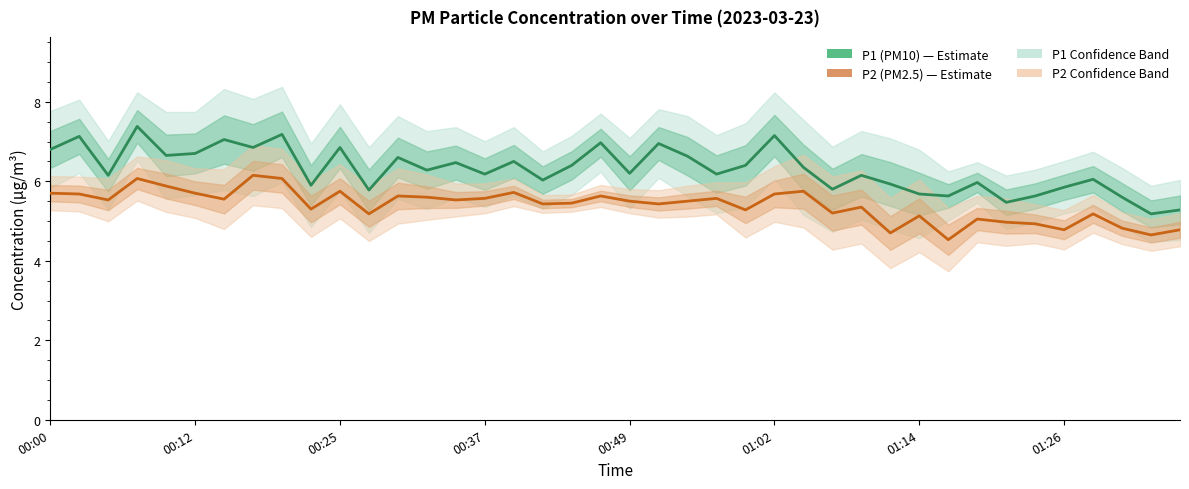

Is the value of P1 (PM10) at 01:26 greater than the value of P2 (PM2.5) at 01:14?

Yes